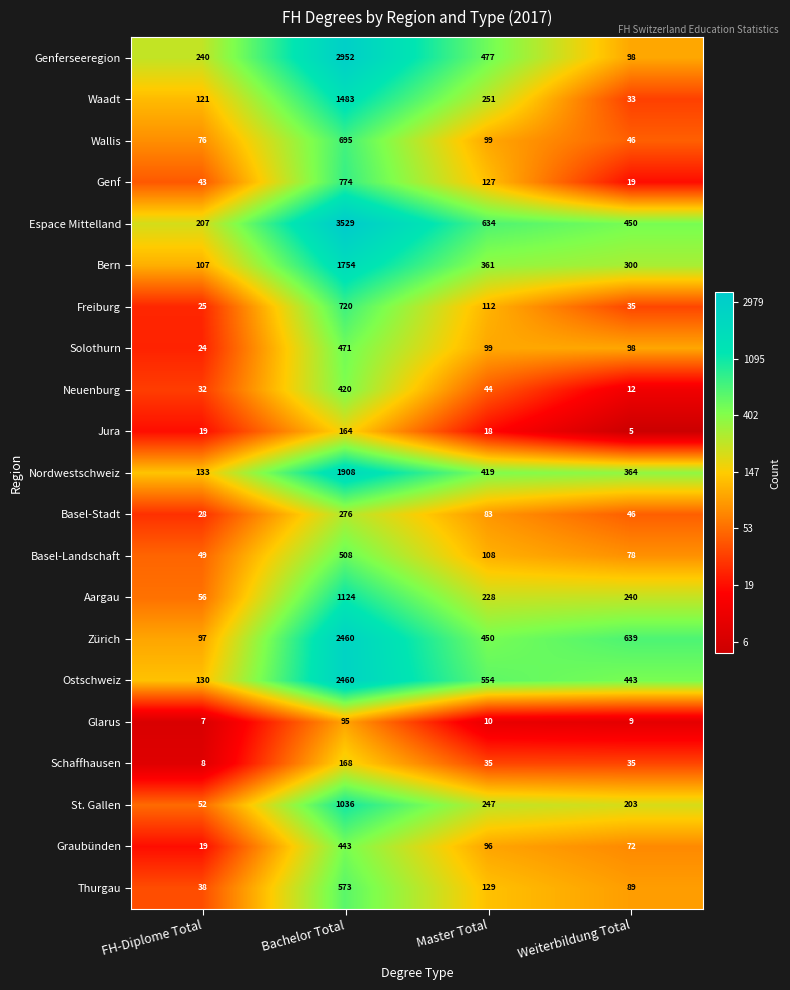

At which category is the sum across all series the highest?

Bachelor Total